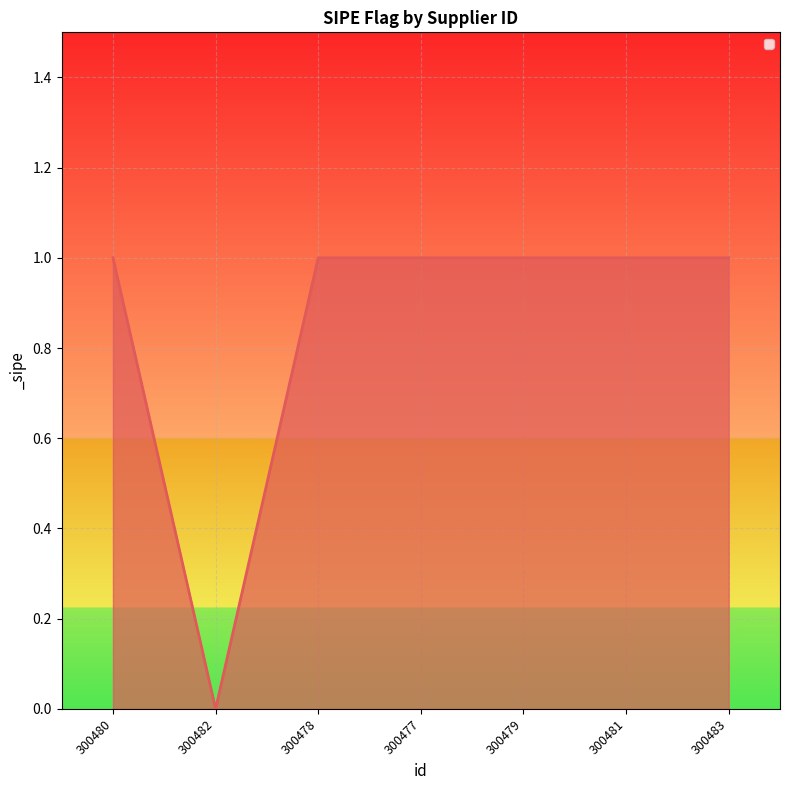

True or false: the data has more than 2 interior local peaks.

False